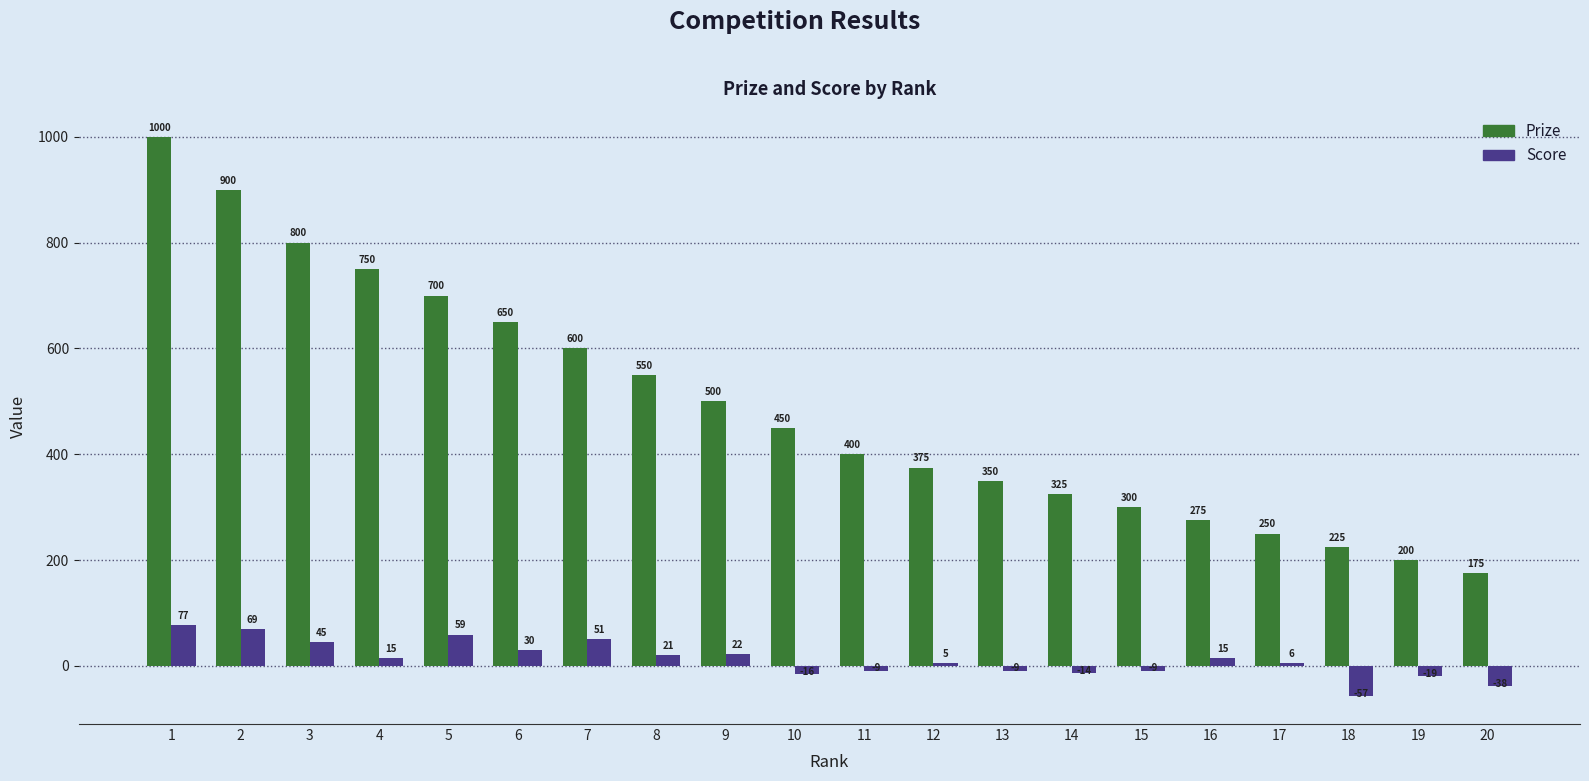

At which label is Prize closest to 587?

7